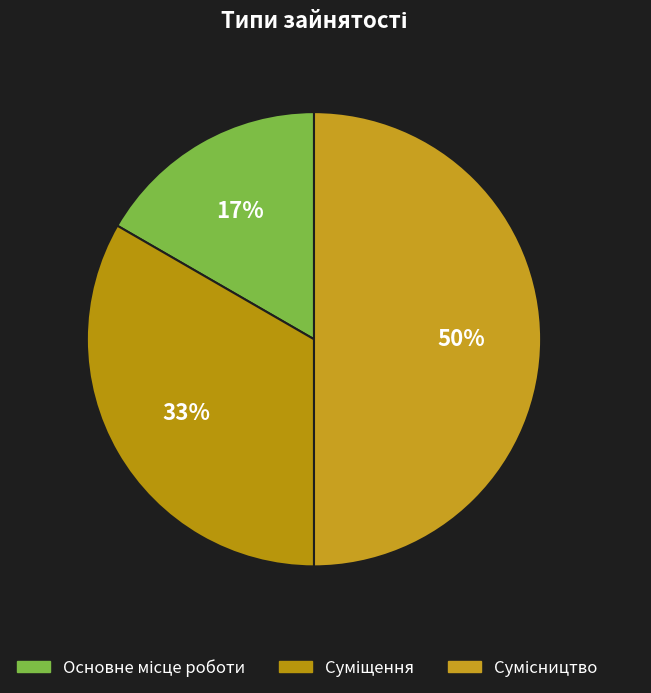

Is Сумісництво the majority of the pie?

No